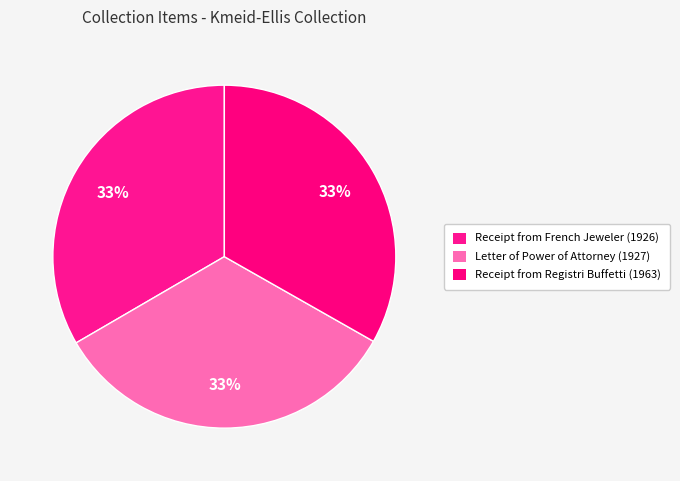

Rank the categories by value from highest to lowest.

Letter of Power of Attorney (1927), Receipt from French Jeweler (1926), Receipt from Registri Buffetti (1963)